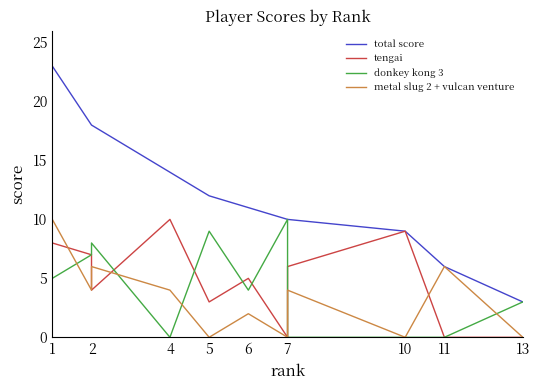

What are all the series names shown in the legend?

total score, tengai, donkey kong 3, metal slug 2 + vulcan venture